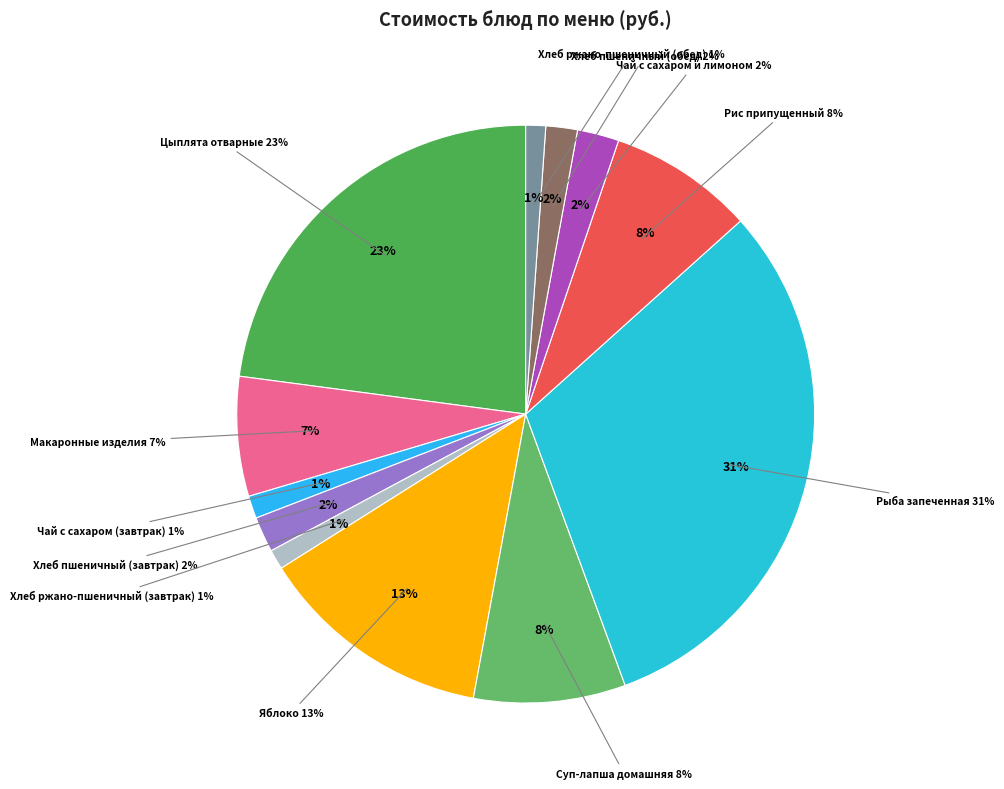

Do Яблоко and Рыба запеченная together represent more than half of the pie?

No